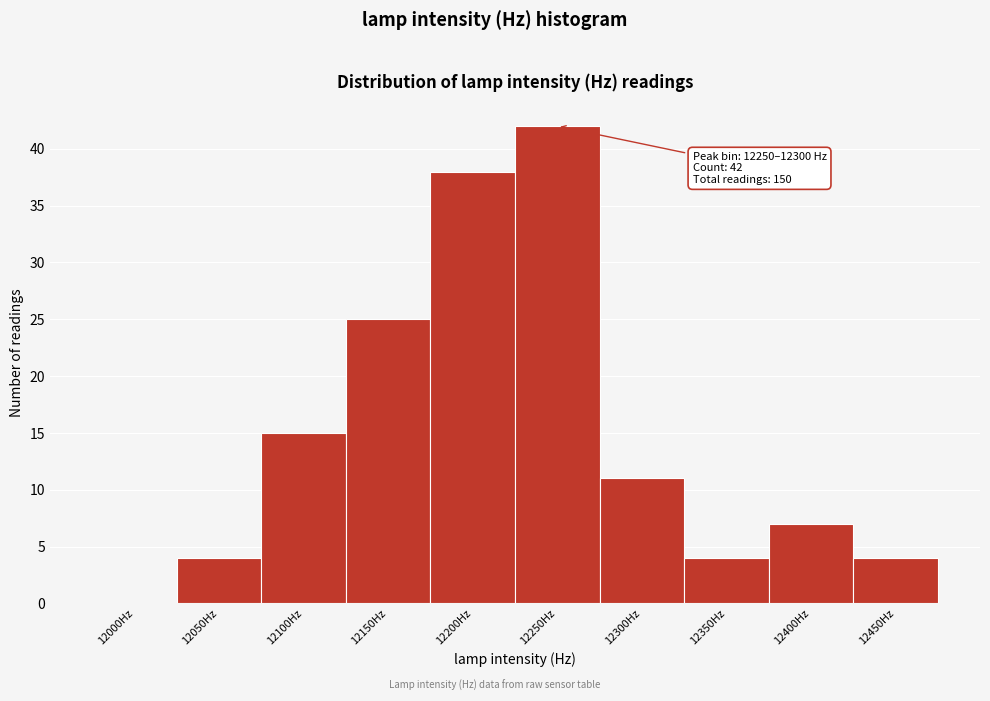

Reading left to right, extract all data points from this chart.

12000Hz=0	12050Hz=4	12100Hz=15	12150Hz=25	12200Hz=38	12250Hz=42	12300Hz=11	12350Hz=4	12400Hz=7	12450Hz=4